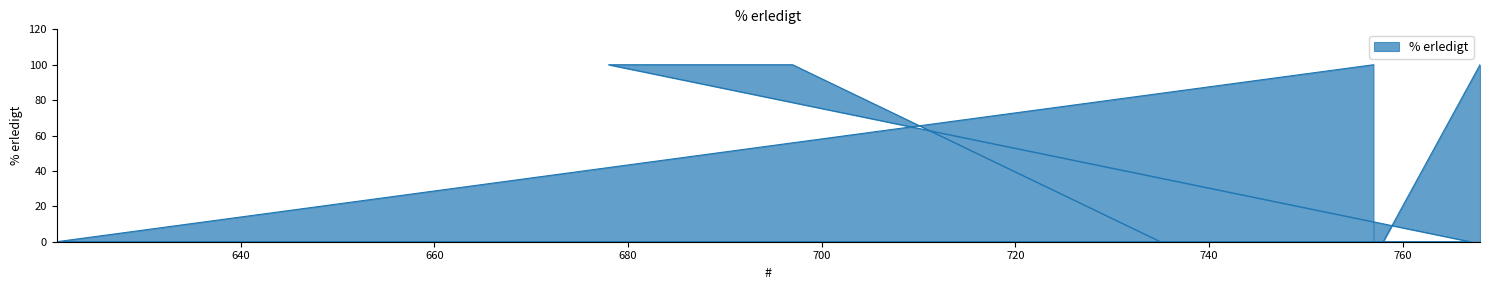

How many lines are shown in the chart?

1